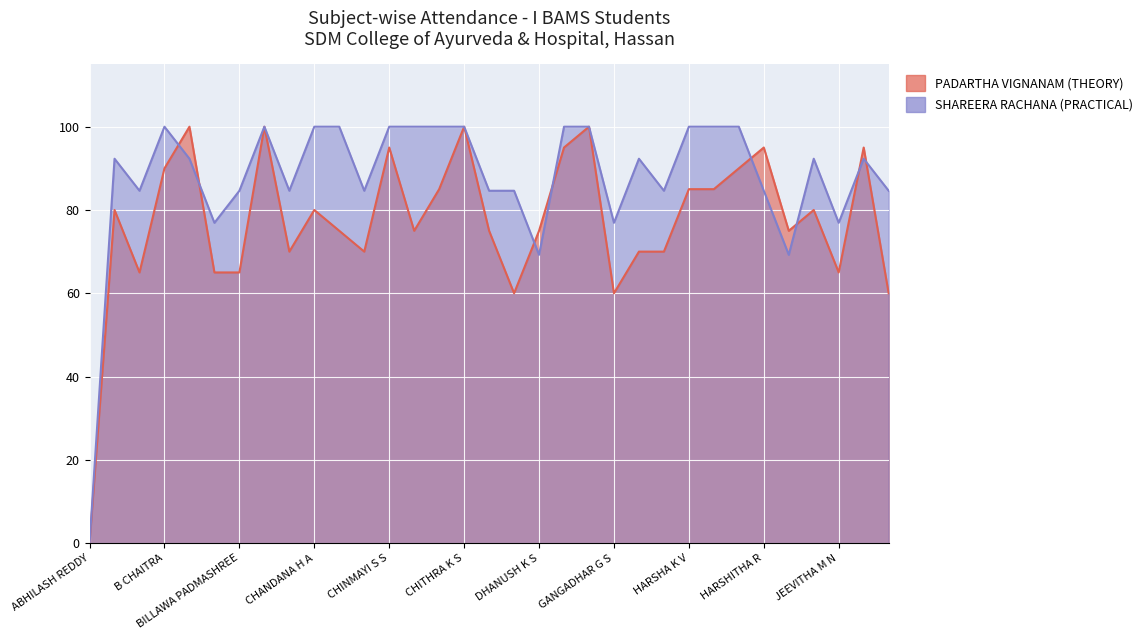

What is the sum of the PADARTHA VIGNANAM (THEORY) values at G PUNARVA and CHITHRA K S?

200.0